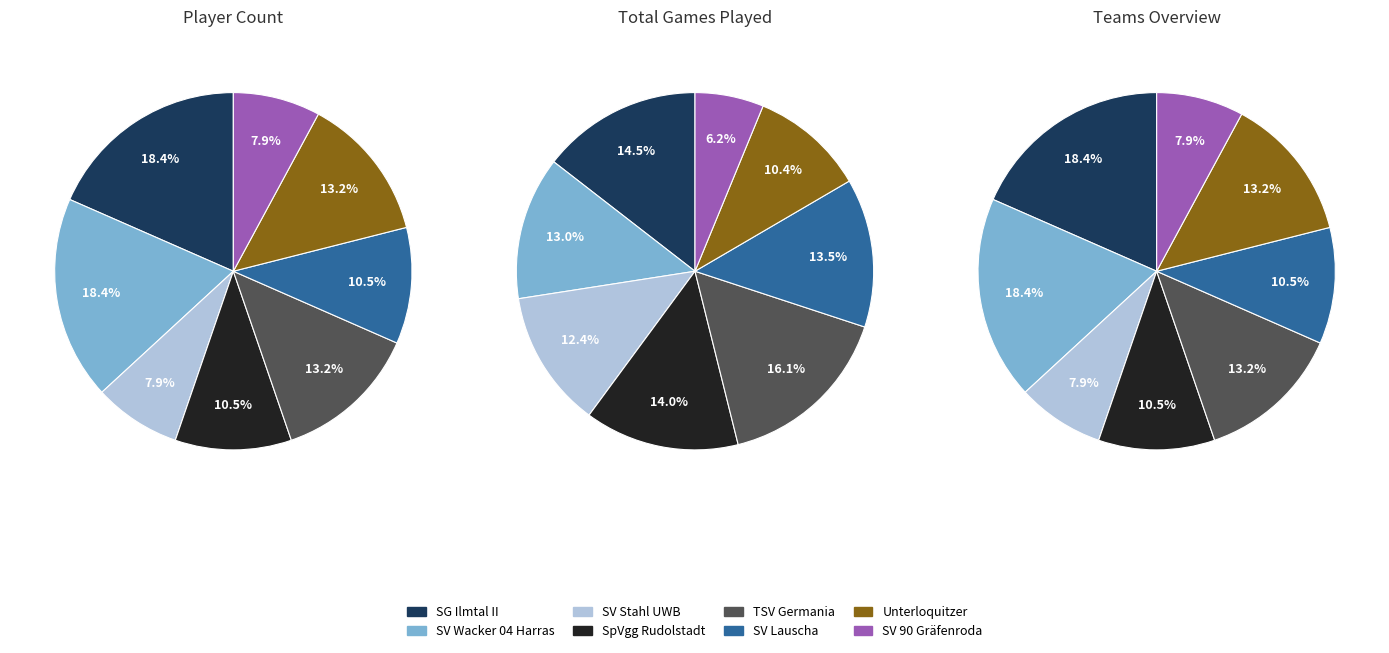

The SV Wacker 04 Harras slice represents 5% of the pie. True or false?

False